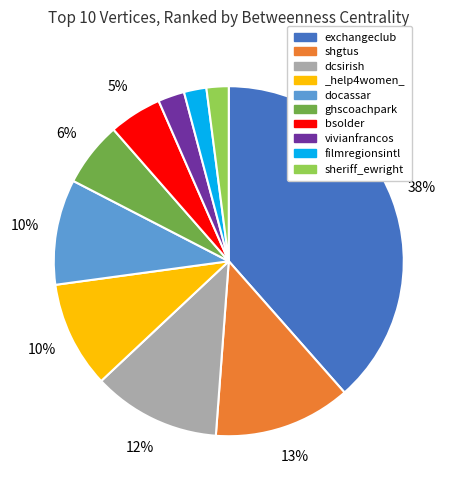

Is there any slice that represents more than half of the pie?

No